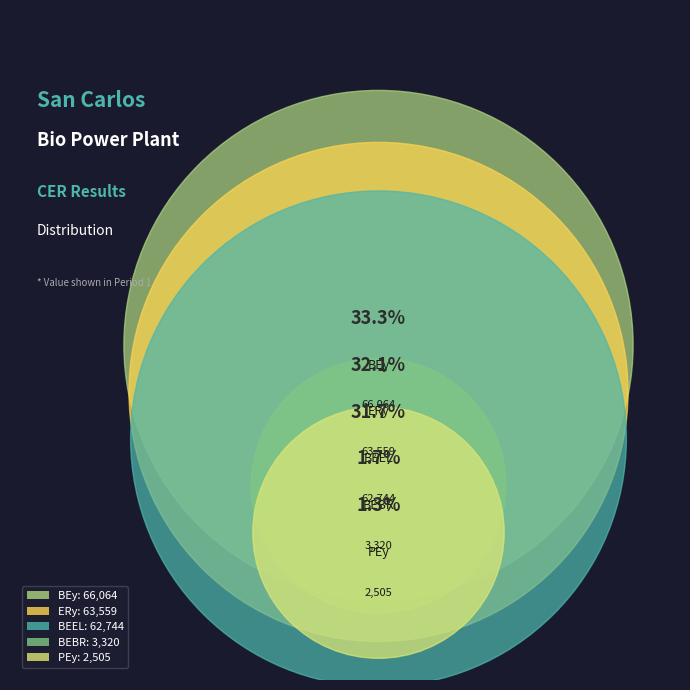

Which has a higher value, BEy or BEEL?

BEy